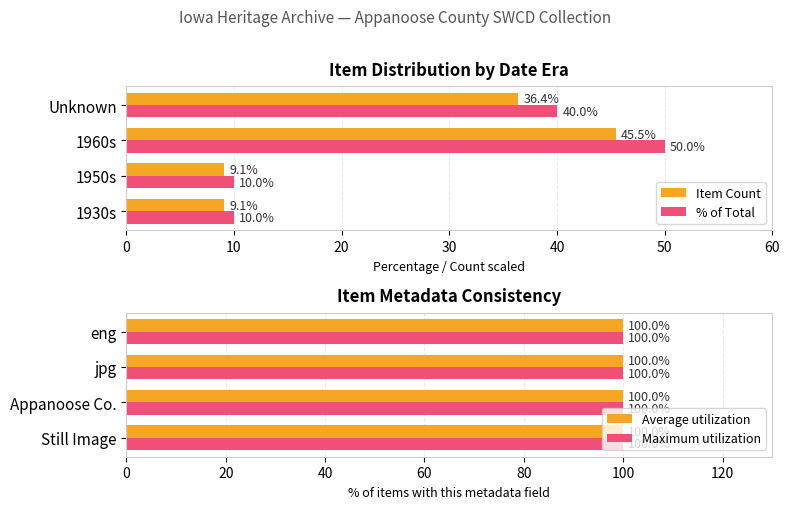

How many % of Total values are between 10 and 50?

4